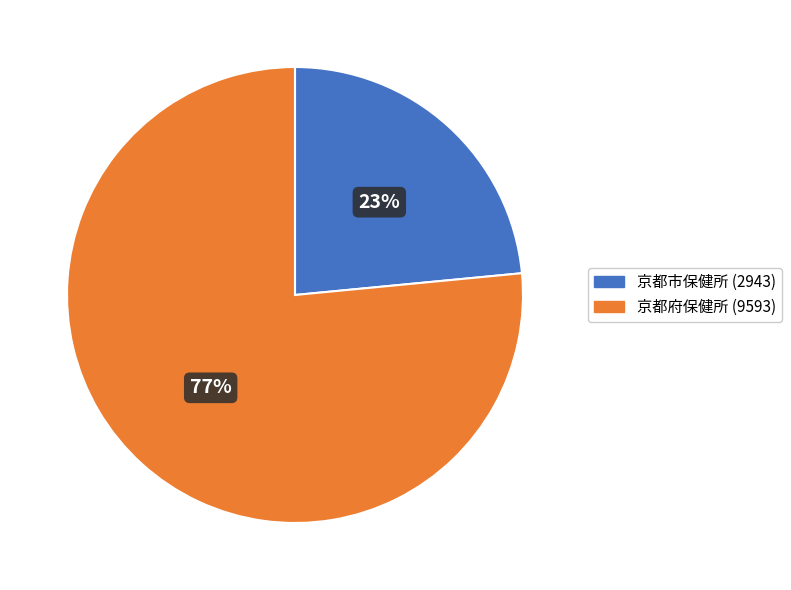

The 京都市保健所 (2943) slice represents 33% of the pie. True or false?

False